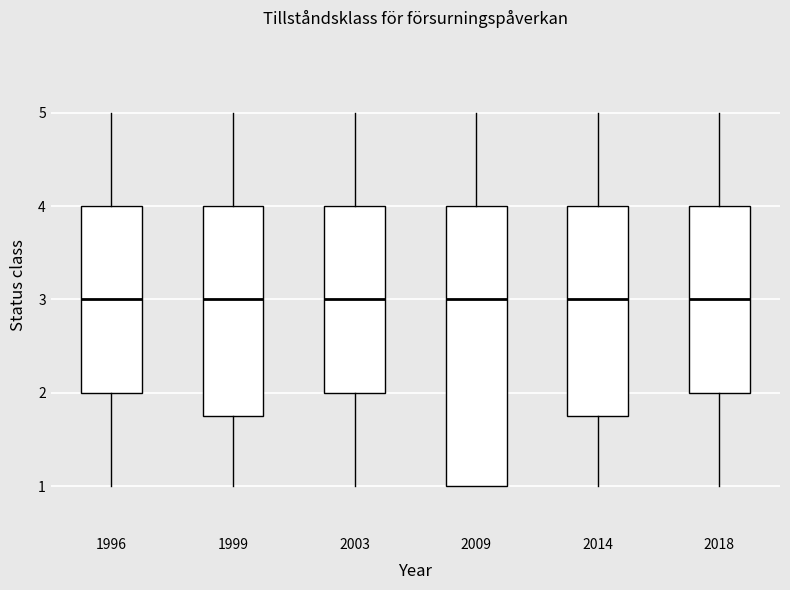

Reading left to right, transcribe this box plot: for each box, give where its median line is, the range the box spans, and where its two whiskers end, as read against the y-axis. The values are not printed on the chart, so give them approximately, as read against the axis.

1996: median 3.0, box 2.0 to 4.0, whiskers 1.0 to 5.0
1999: median 3.0, box 1.8 to 4.0, whiskers 1.0 to 5.0
2003: median 3.0, box 2.0 to 4.0, whiskers 1.0 to 5.0
2009: median 3.0, box 1.0 to 4.0, whiskers 1.0 to 5.0
2014: median 3.0, box 1.8 to 4.0, whiskers 1.0 to 5.0
2018: median 3.0, box 2.0 to 4.0, whiskers 1.0 to 5.0